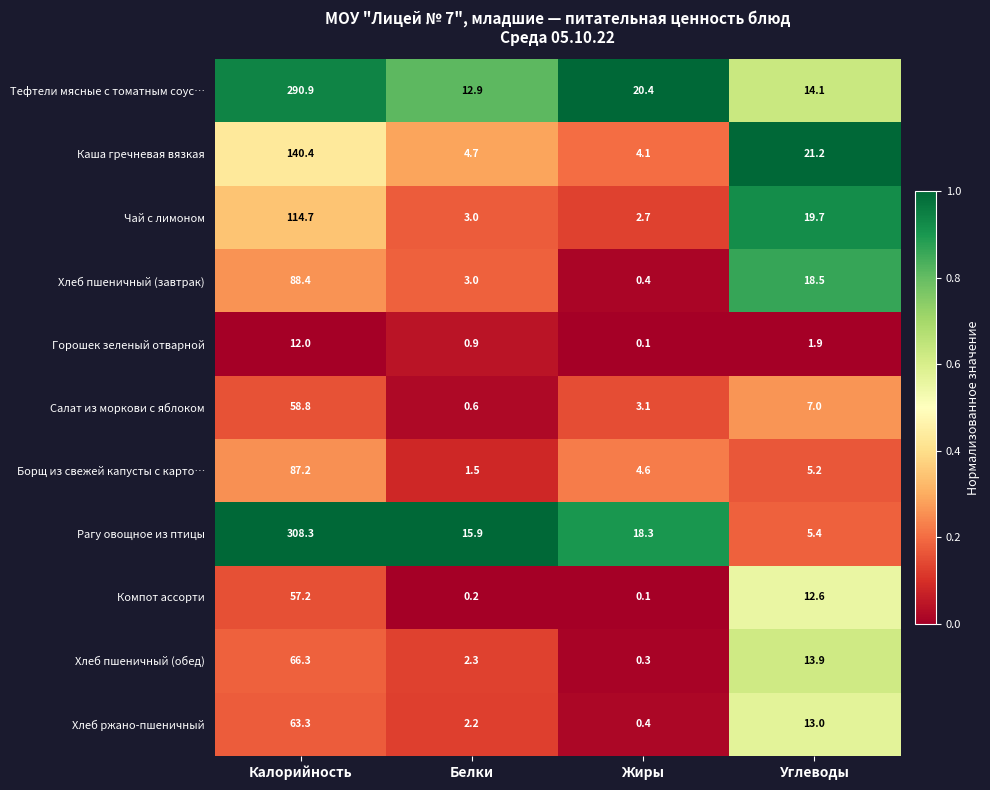

The Рагу овощное из птицы series shows 485.1 at Калорийность. True or false?

False